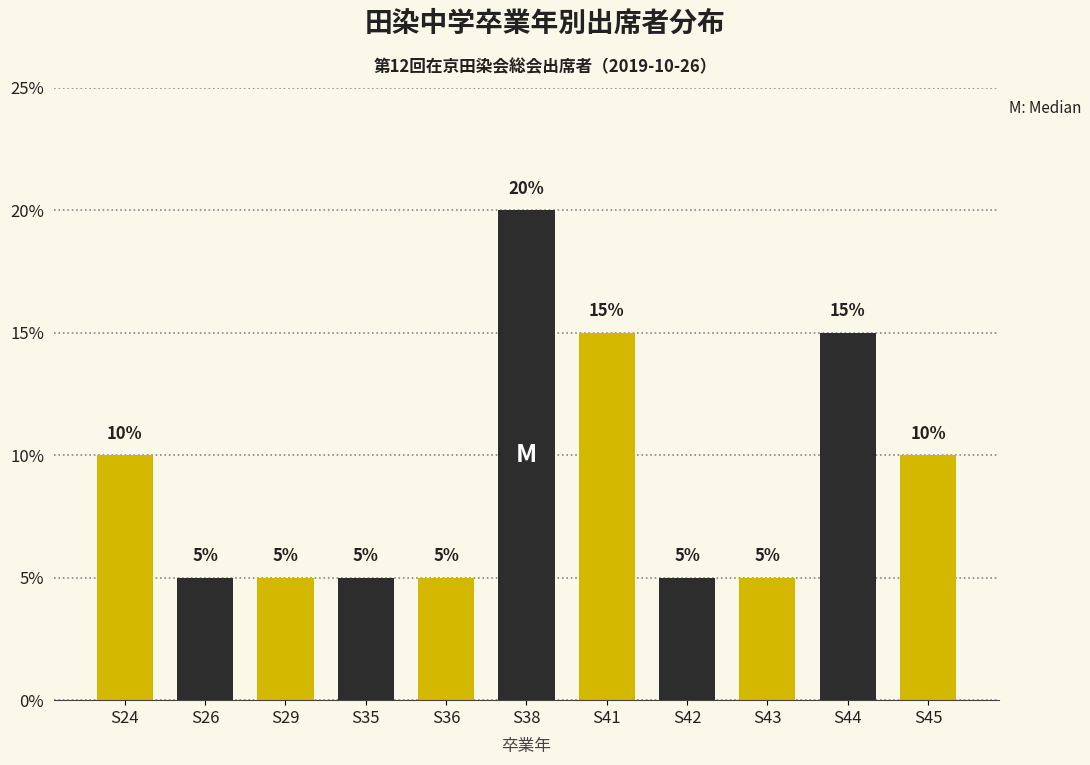

Reading right to left, list all the values displayed in this chart.

S45=10	S44=15	S43=5	S42=5	S41=15	S38=20	S36=5	S35=5	S29=5	S26=5	S24=10